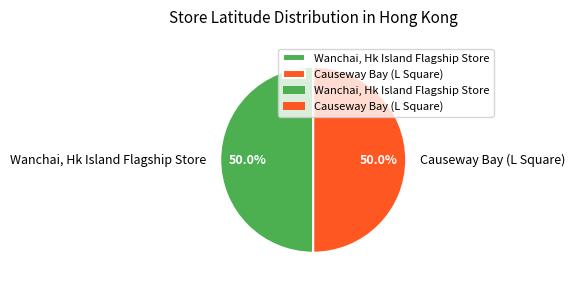

What is the total percentage of Wanchai, Hk Island Flagship Store and Causeway Bay (L Square)?

100.0%